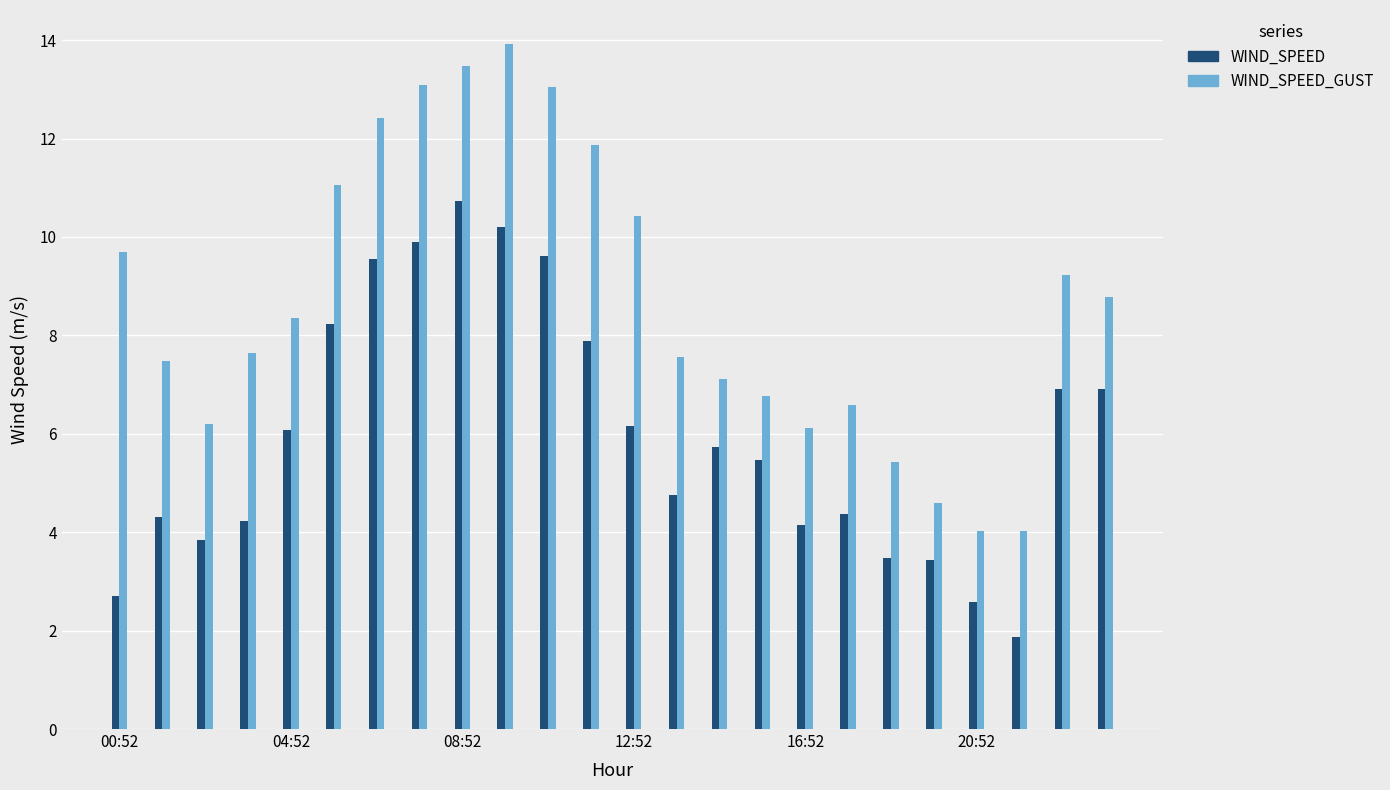

What is the minimum value shown in the chart?

1.9